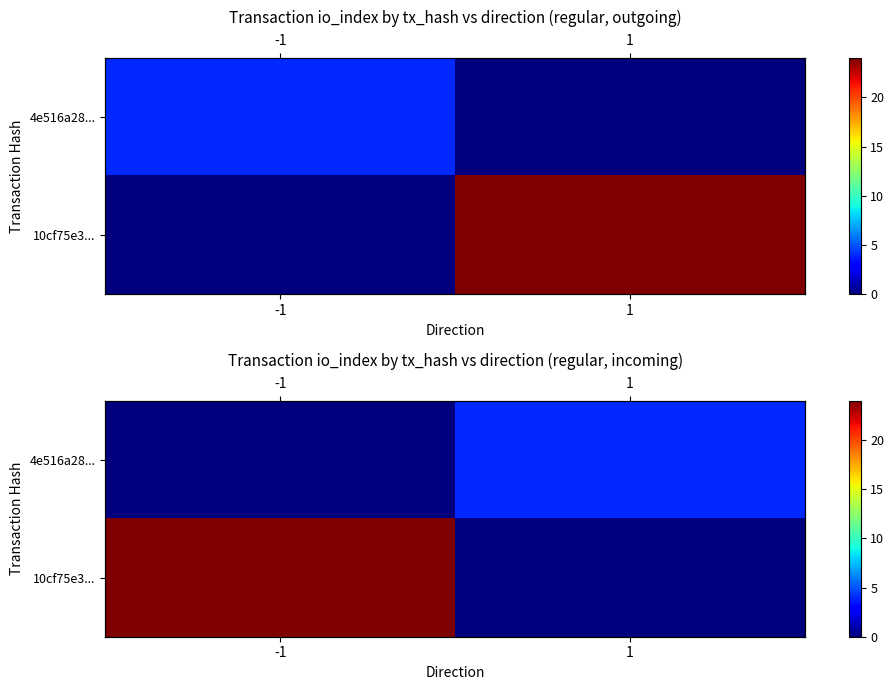

How many distinct data groups are displayed?

2